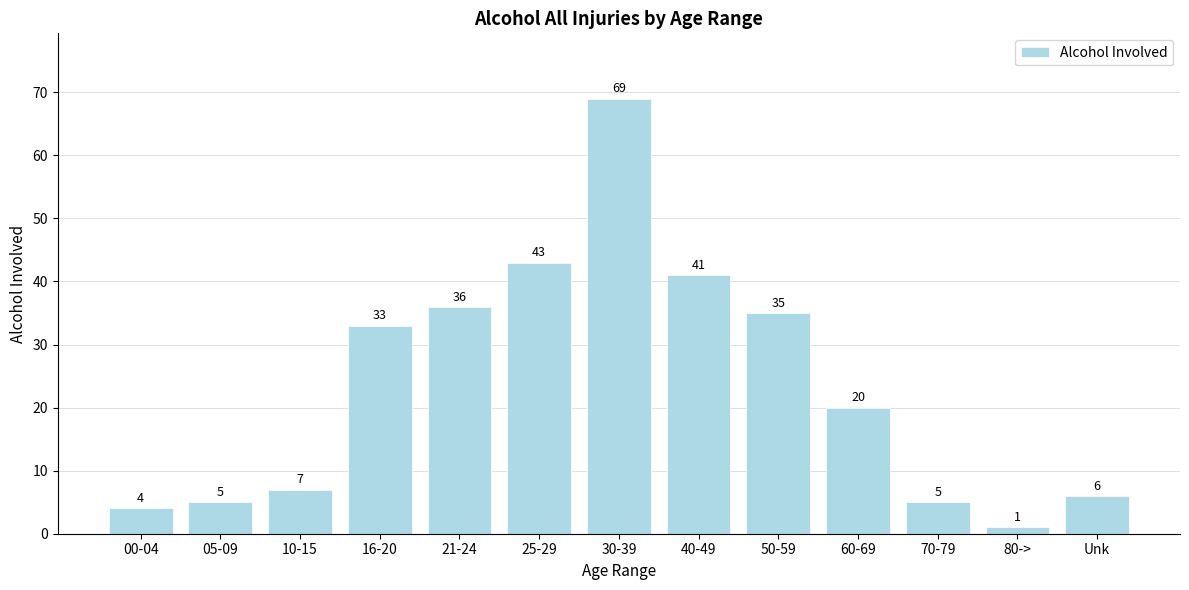

The value at 50-59 is 46. True or false?

False